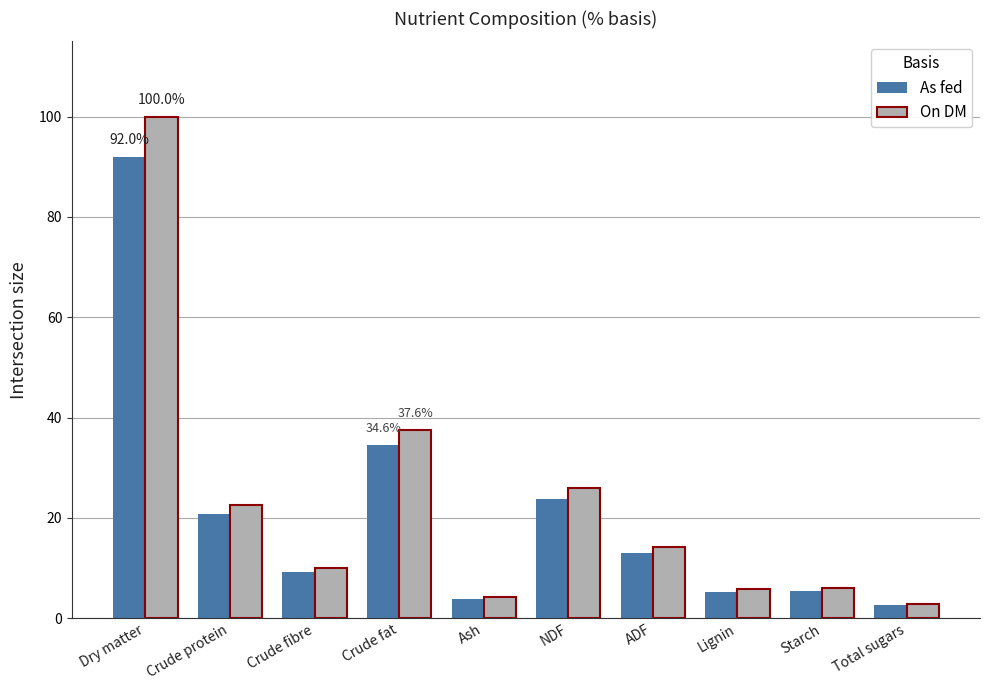

What is the difference between the maximum and minimum values in the On DM series?

97.1